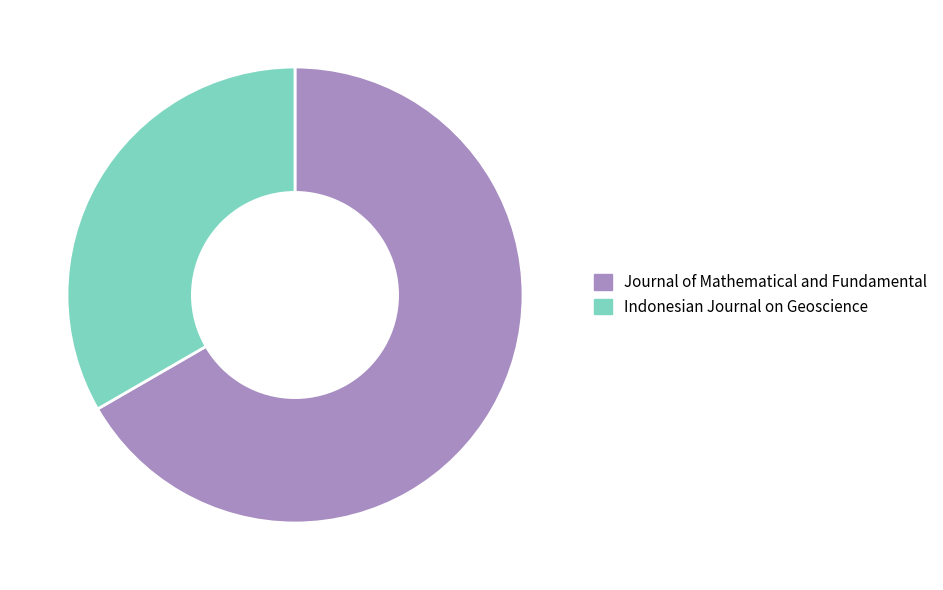

Which has a higher value, Journal of Mathematical and Fundamental or Indonesian Journal on Geoscience?

Journal of Mathematical and Fundamental